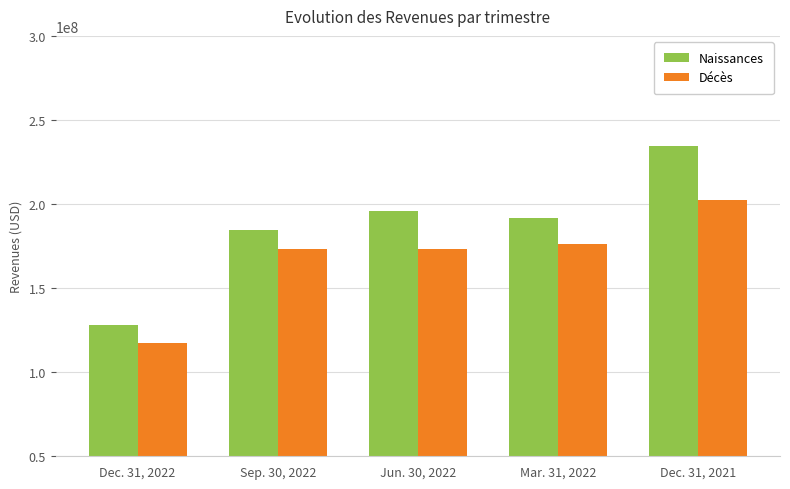

Rank the series by their average value, from lowest to highest.

Décès, Naissances